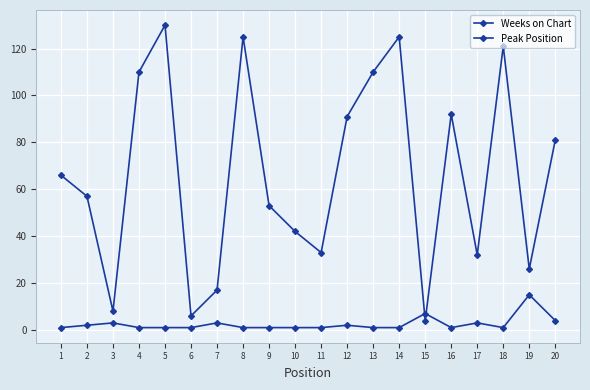

How many lines are shown in the chart?

2